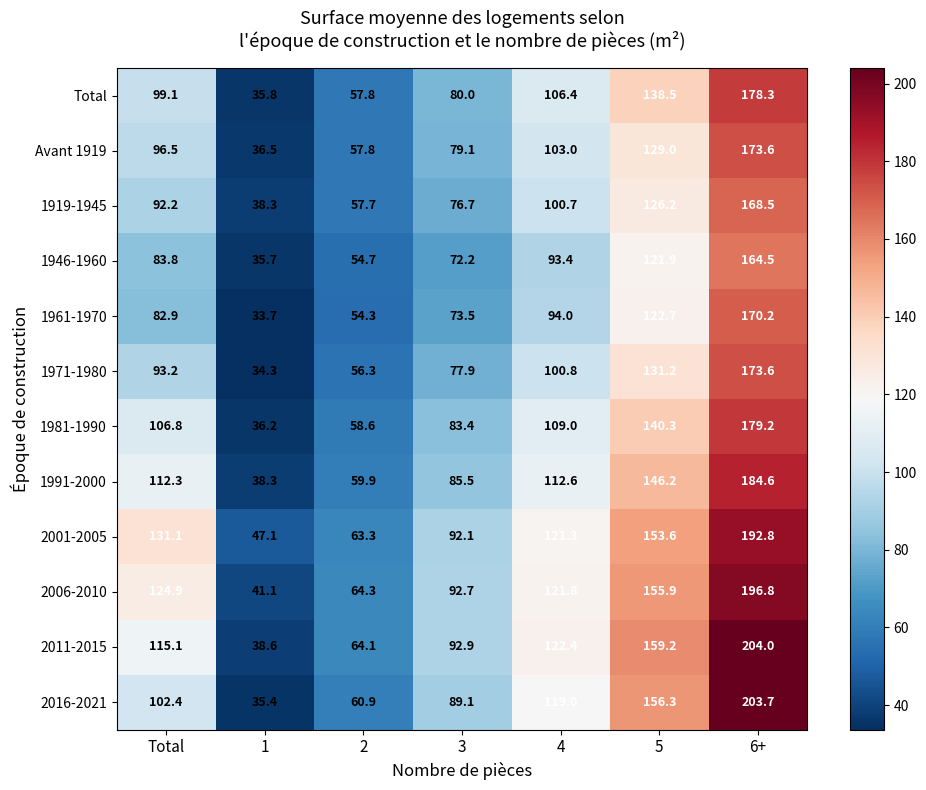

Read the 2006-2010 value at 5.

155.9